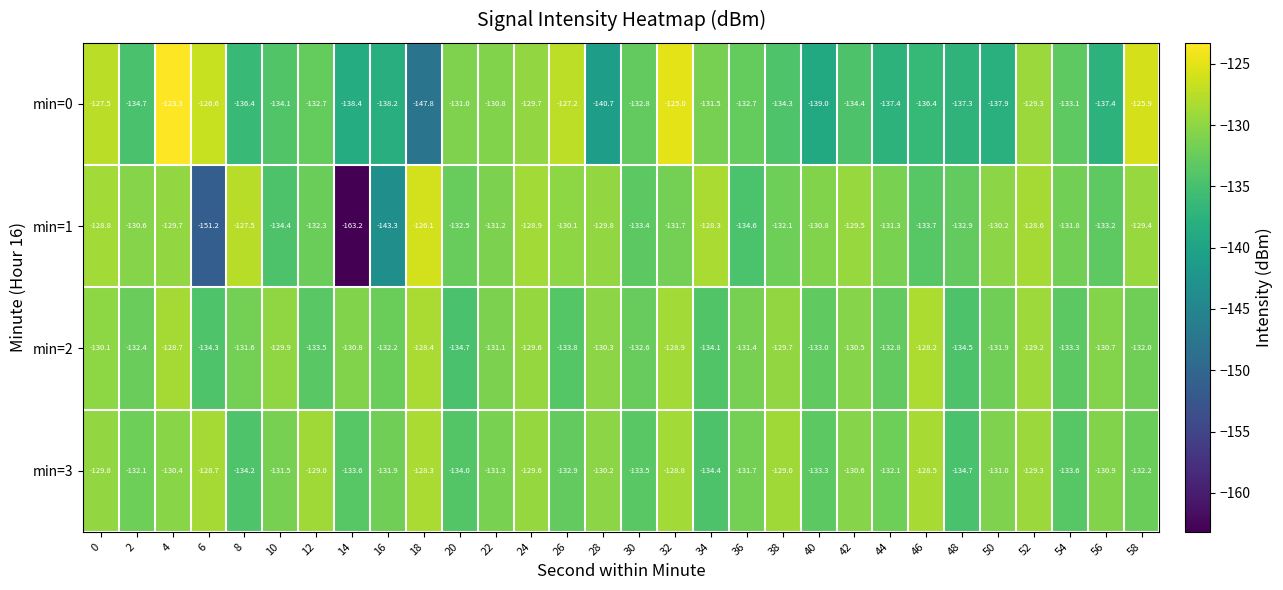

The min=3 series shows -131.5 at 10. True or false?

True